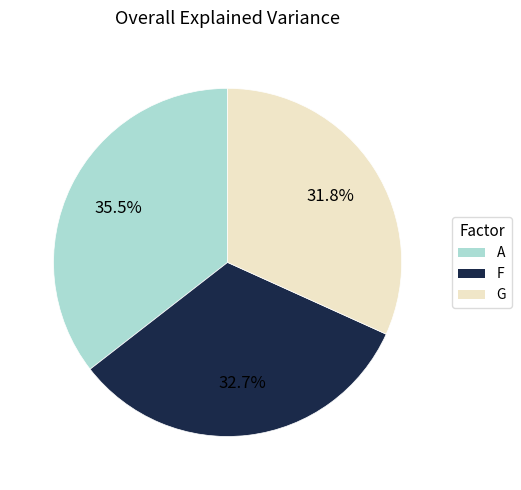

Does any single category account for the majority?

No